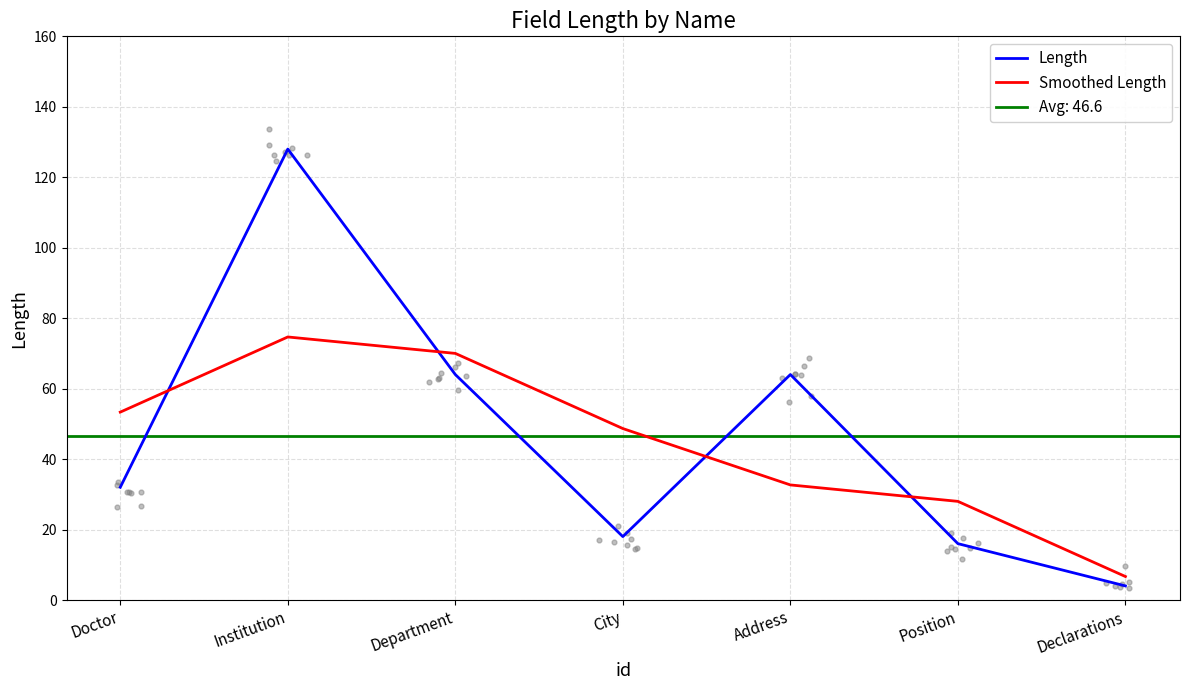

Which series contains the highest Y value?

Length